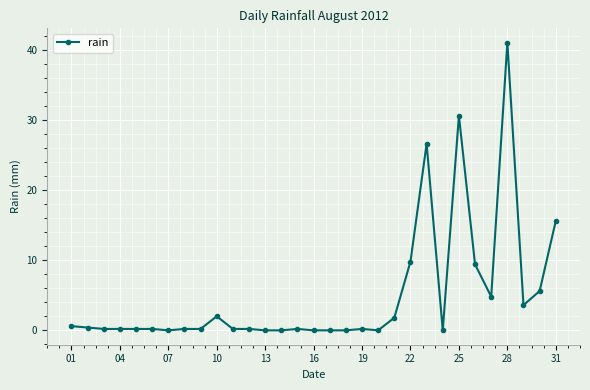

What is the maximum value shown in the chart?

41.0